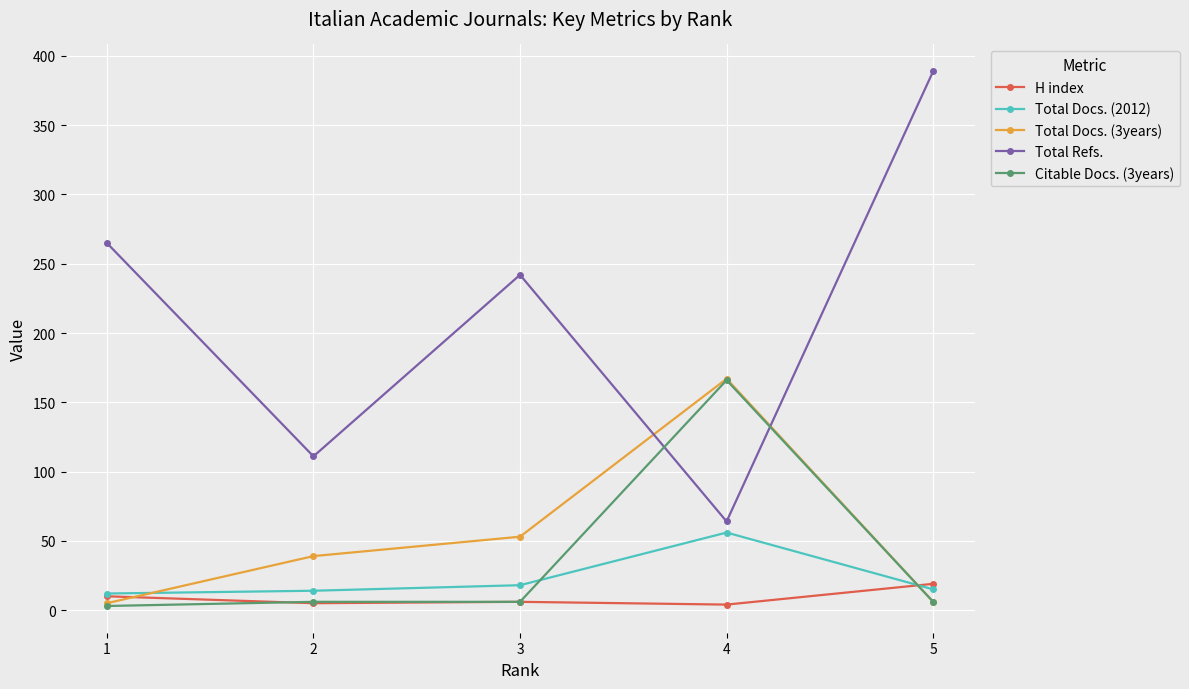

What is the sum of all Total Refs. values?

1071